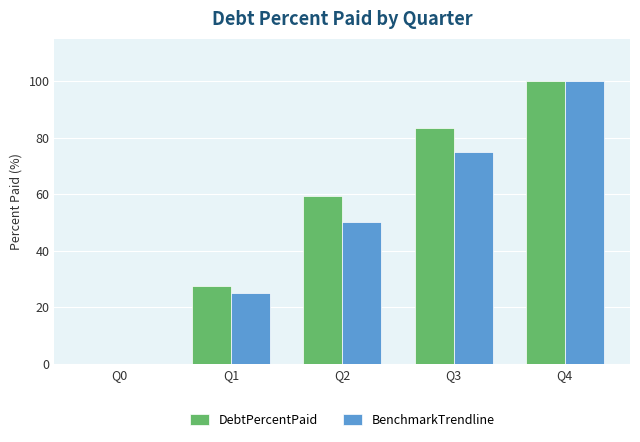

At which category is the sum across all series the highest?

Q4